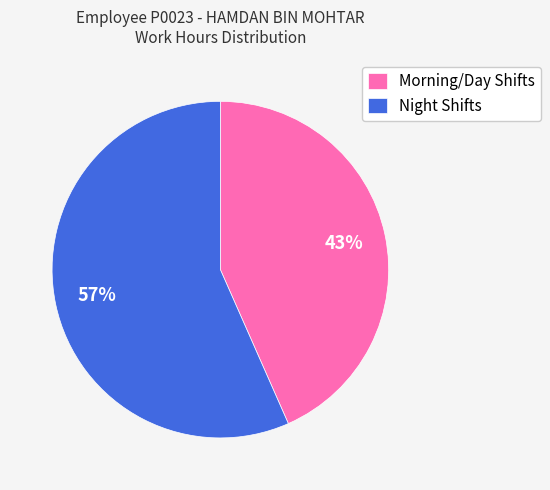

To the nearest percent, what is the combined percentage of Morning/Day Shifts and Night Shifts?

100%